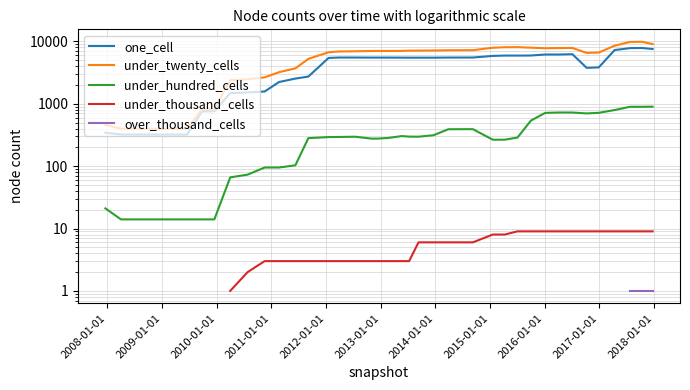

True or false: under_twenty_cells and over_thousand_cells intersect in this chart.

False